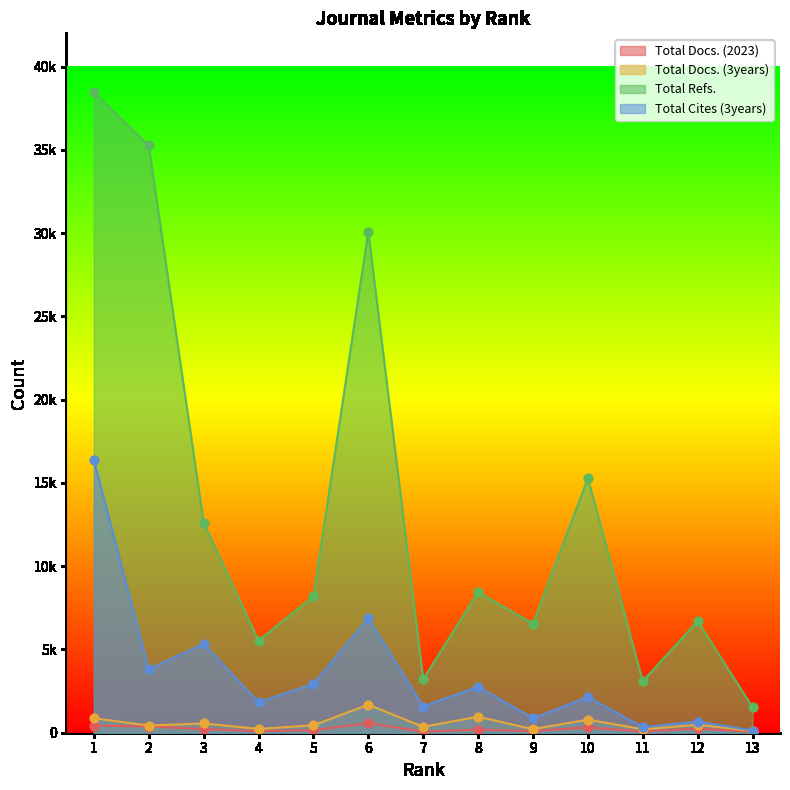

Which series contains the lowest Y value?

Total Docs. (2023)